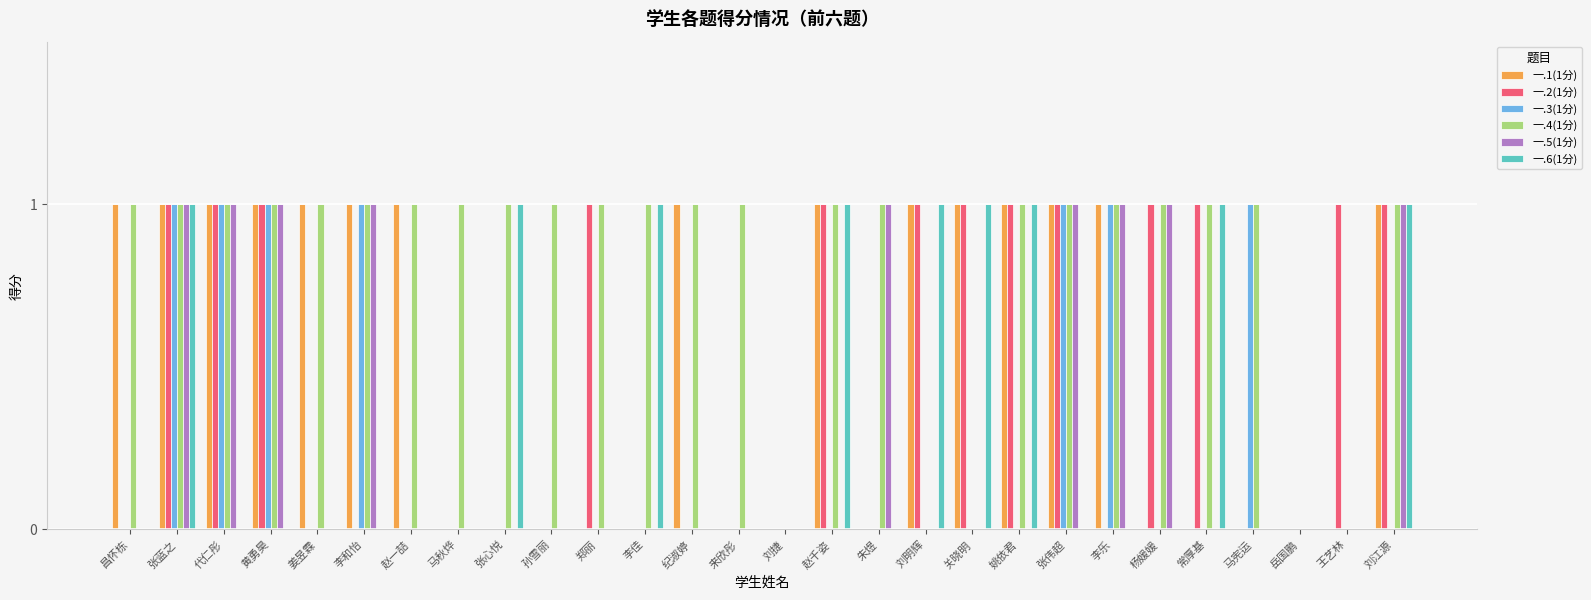

Is it true that 一.5(1分) equals 0 at 纪淑婷?

True